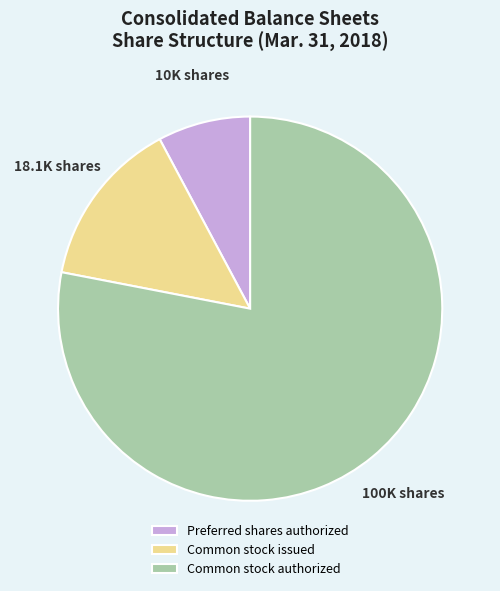

Does any single category account for the majority?

Yes